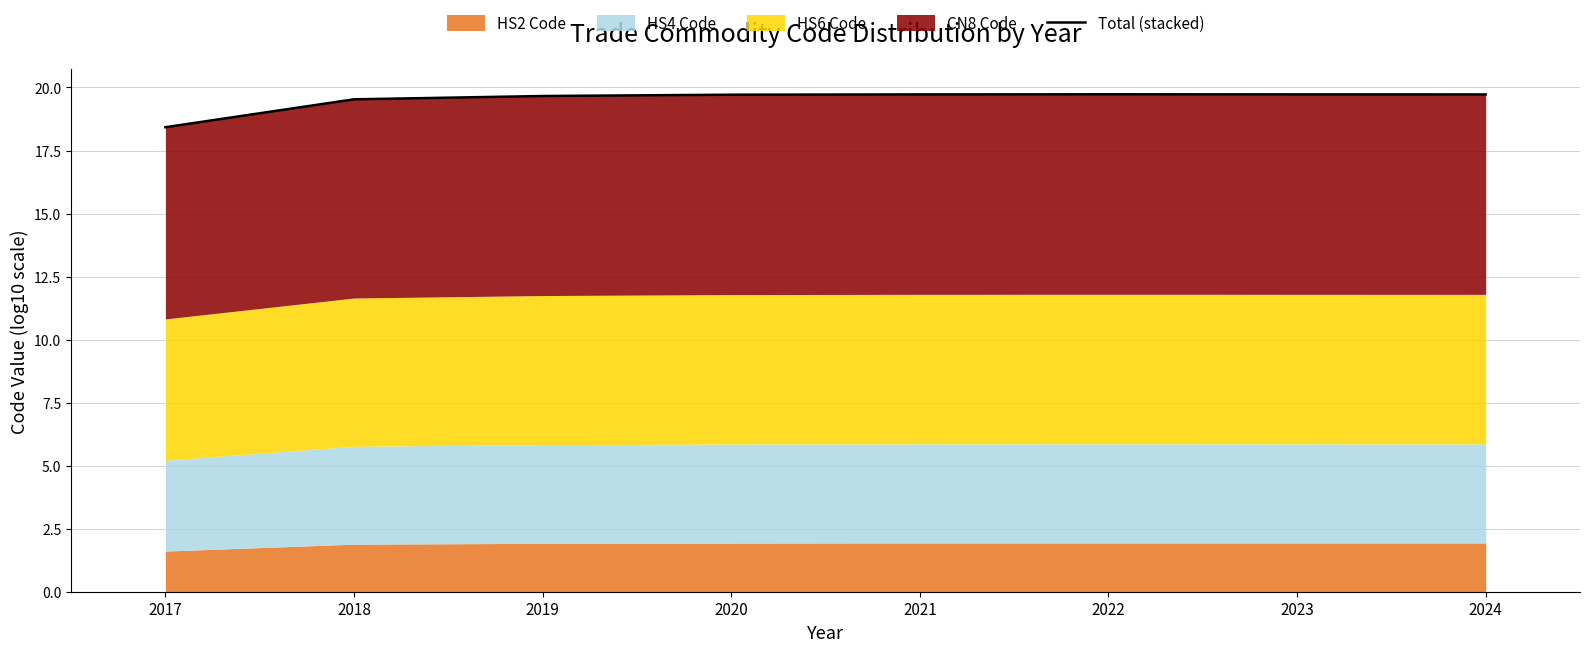

What is the value of the 6th point from the left?

19.7